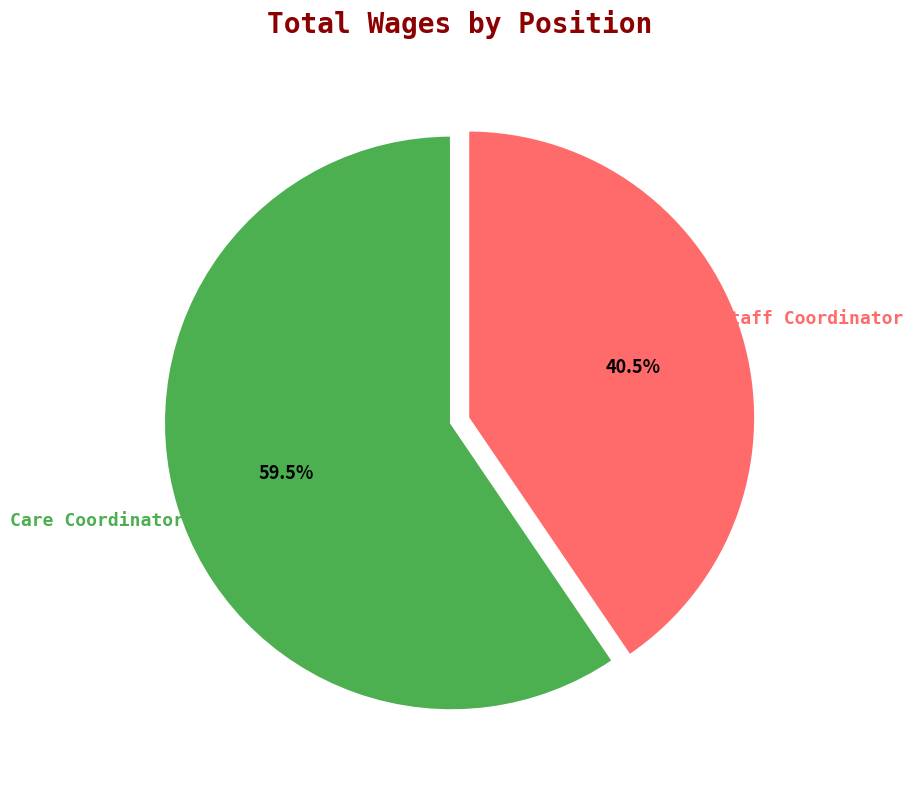

Is there any slice that represents more than half of the pie?

Yes